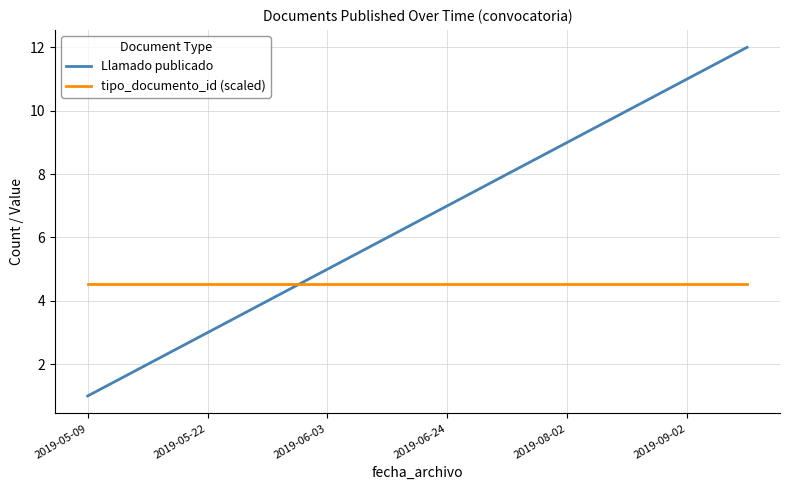

What is the maximum value for tipo_documento_id (scaled)?

4.5